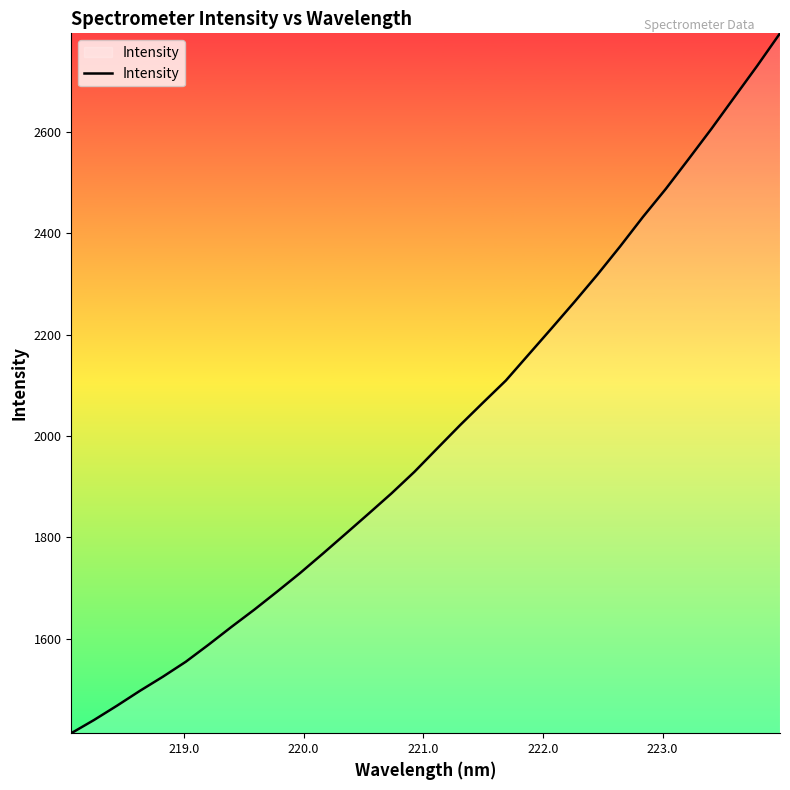

What is the minimum value shown in the chart?

1414.1